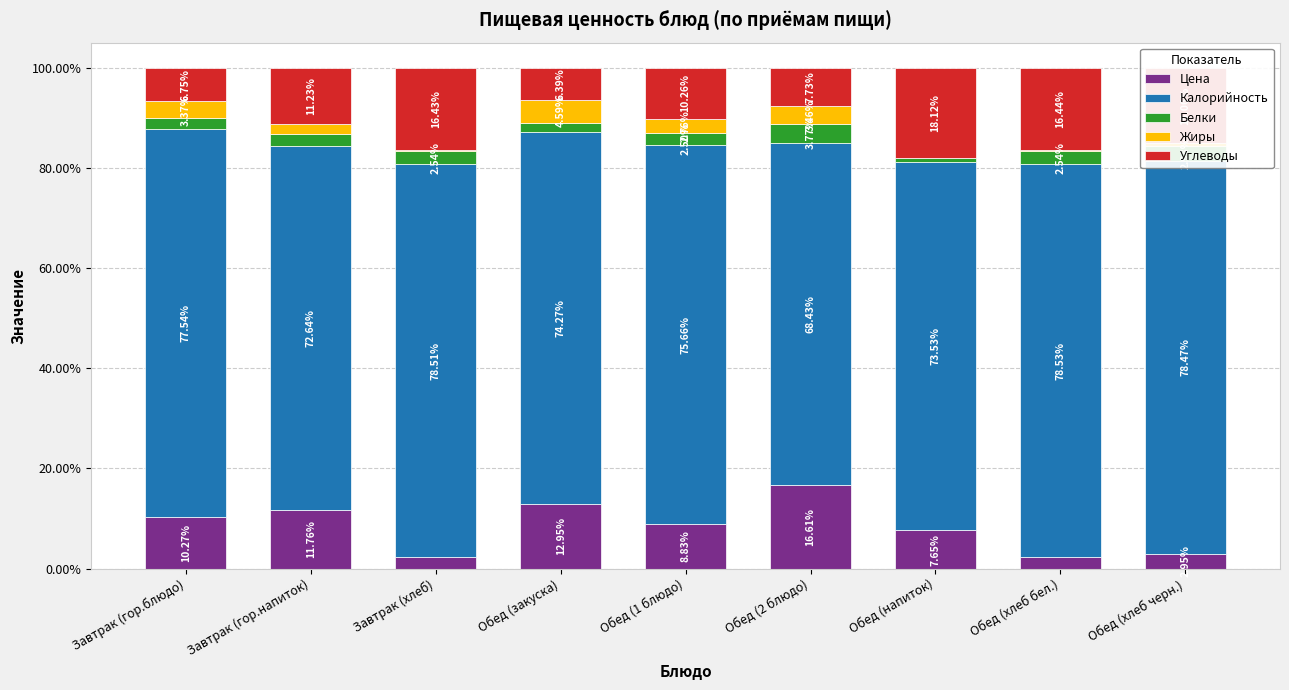

What are all the series names shown in the legend?

Цена, Калорийность, Белки, Жиры, Углеводы